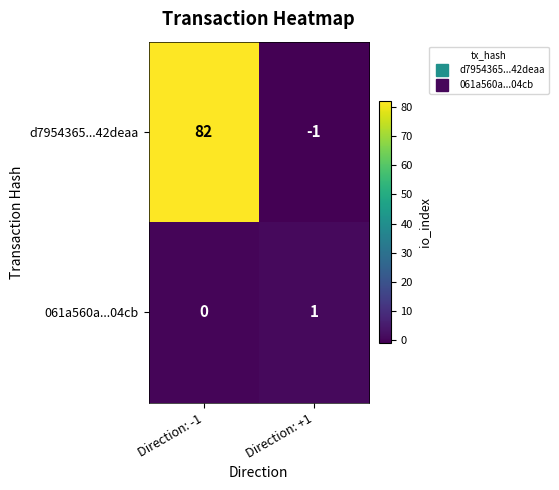

Is the value of d7954365...42deaa at Direction: -1 greater than the value of 061a560a...04cb at Direction: -1?

Yes